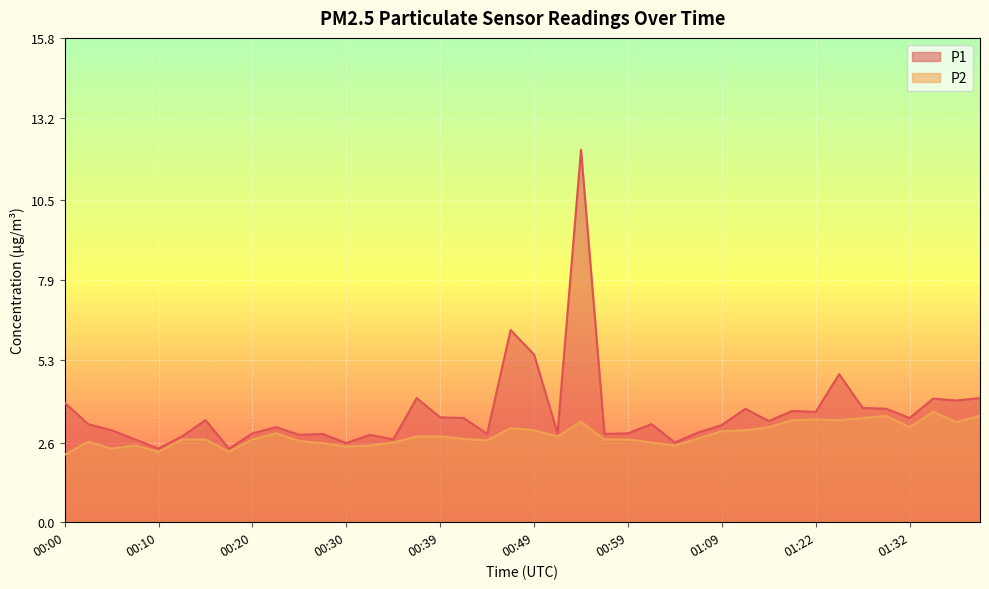

What are all the series names shown in the legend?

P1, P2